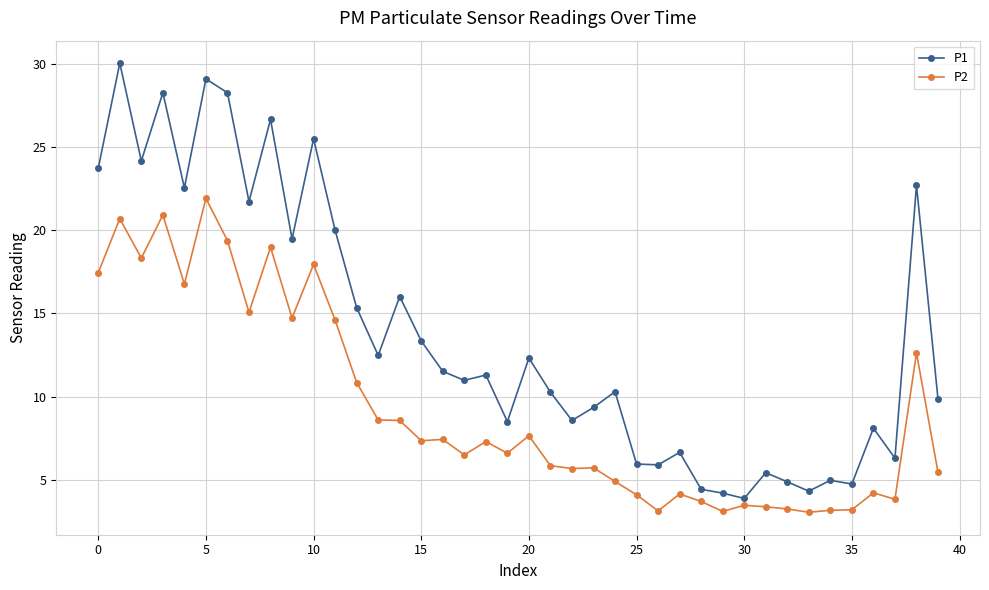

At how many categories does at least one series exceed 21?

11